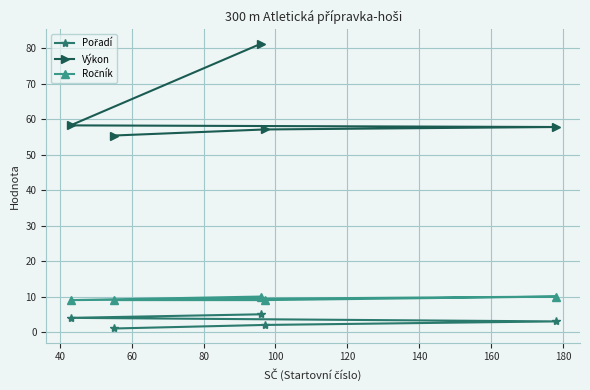

At how many categories does at least one series exceed 21?

5